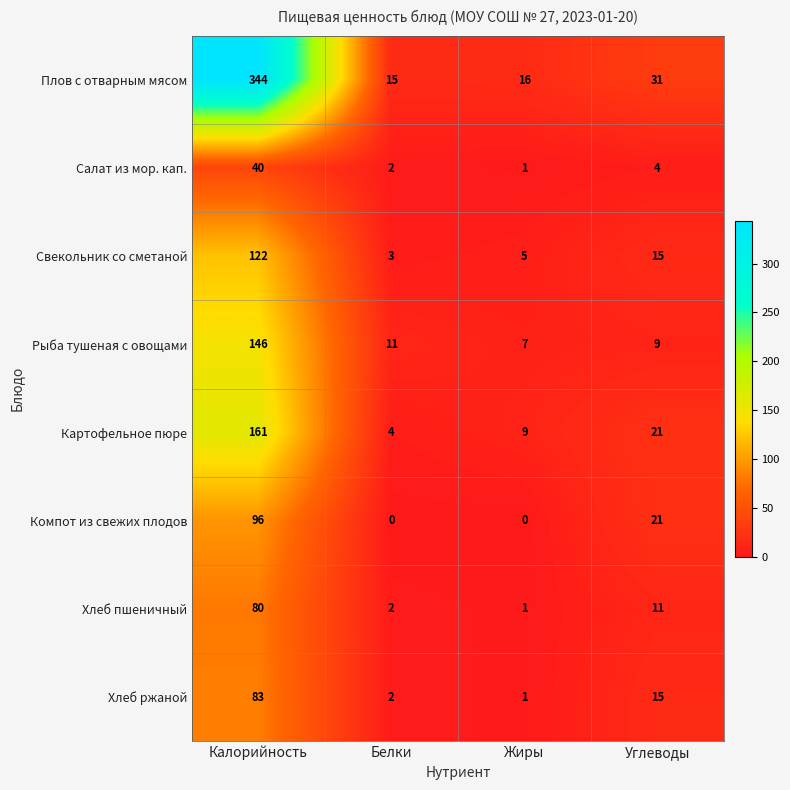

At which category is the sum across all series the highest?

Калорийность